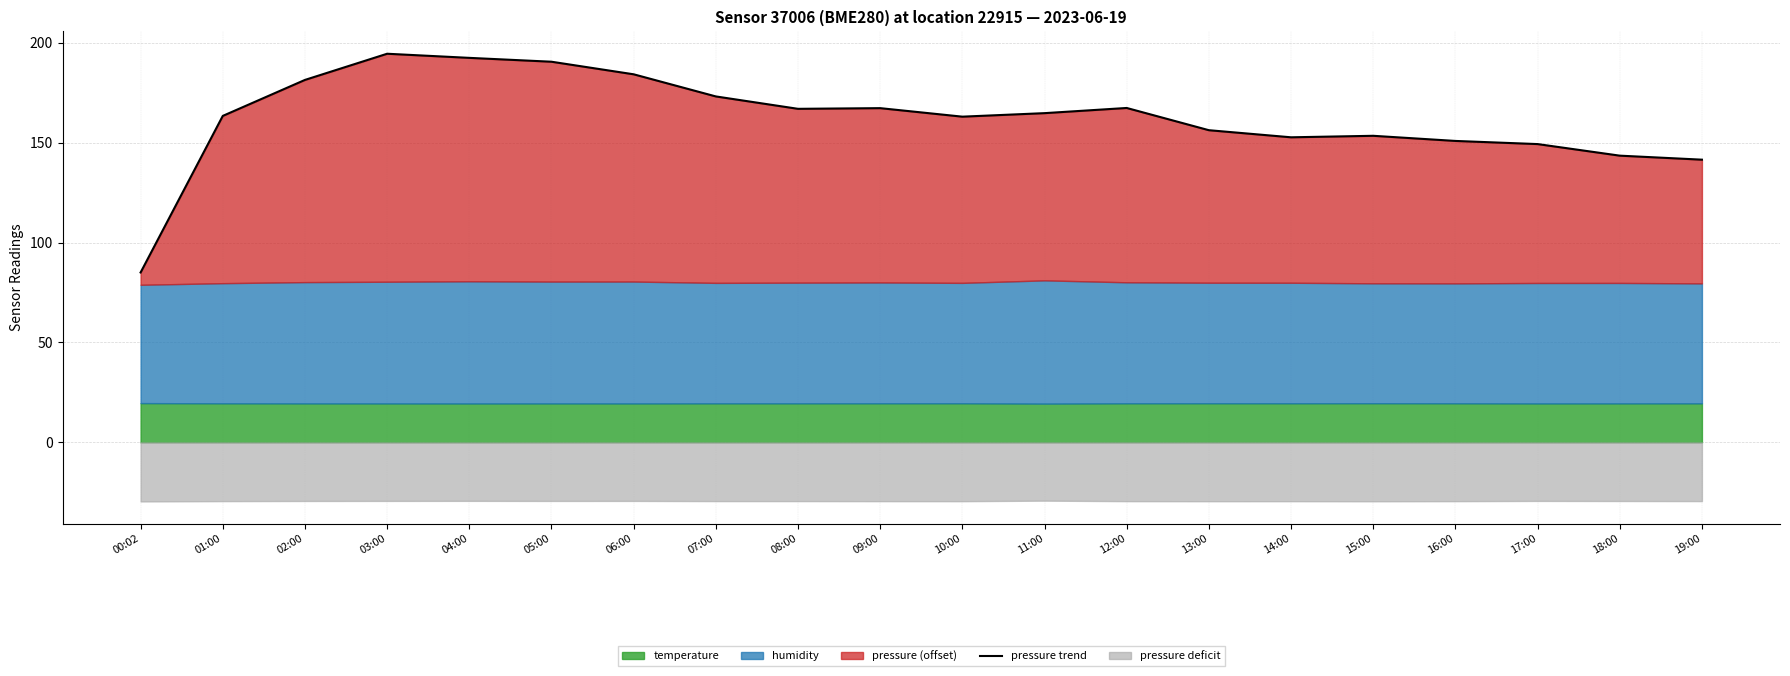

Rank the categories by value from highest to lowest.

03:00, 04:00, 05:00, 06:00, 02:00, 07:00, 12:00, 09:00, 08:00, 11:00, 01:00, 10:00, 13:00, 15:00, 14:00, 16:00, 17:00, 18:00, 19:00, 00:02